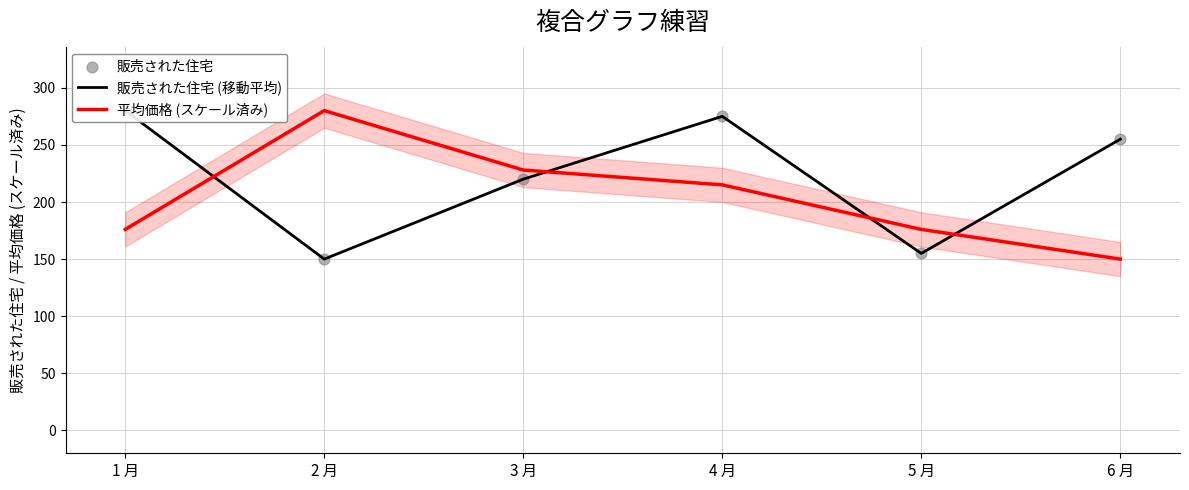

Which series contains the highest Y value?

販売された住宅 (移動平均)